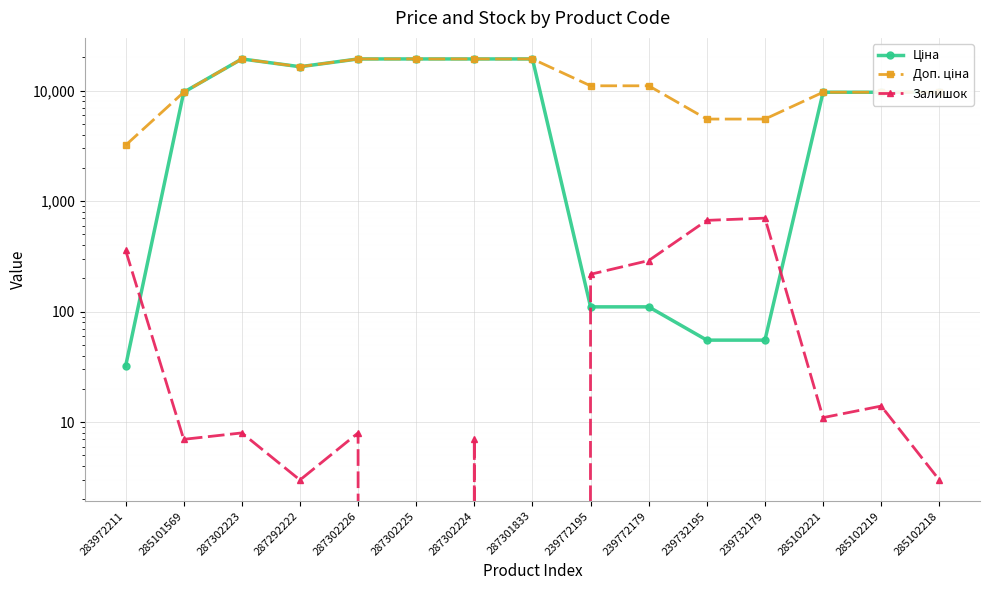

True or false: Залишок and Ціна cross at least once.

True